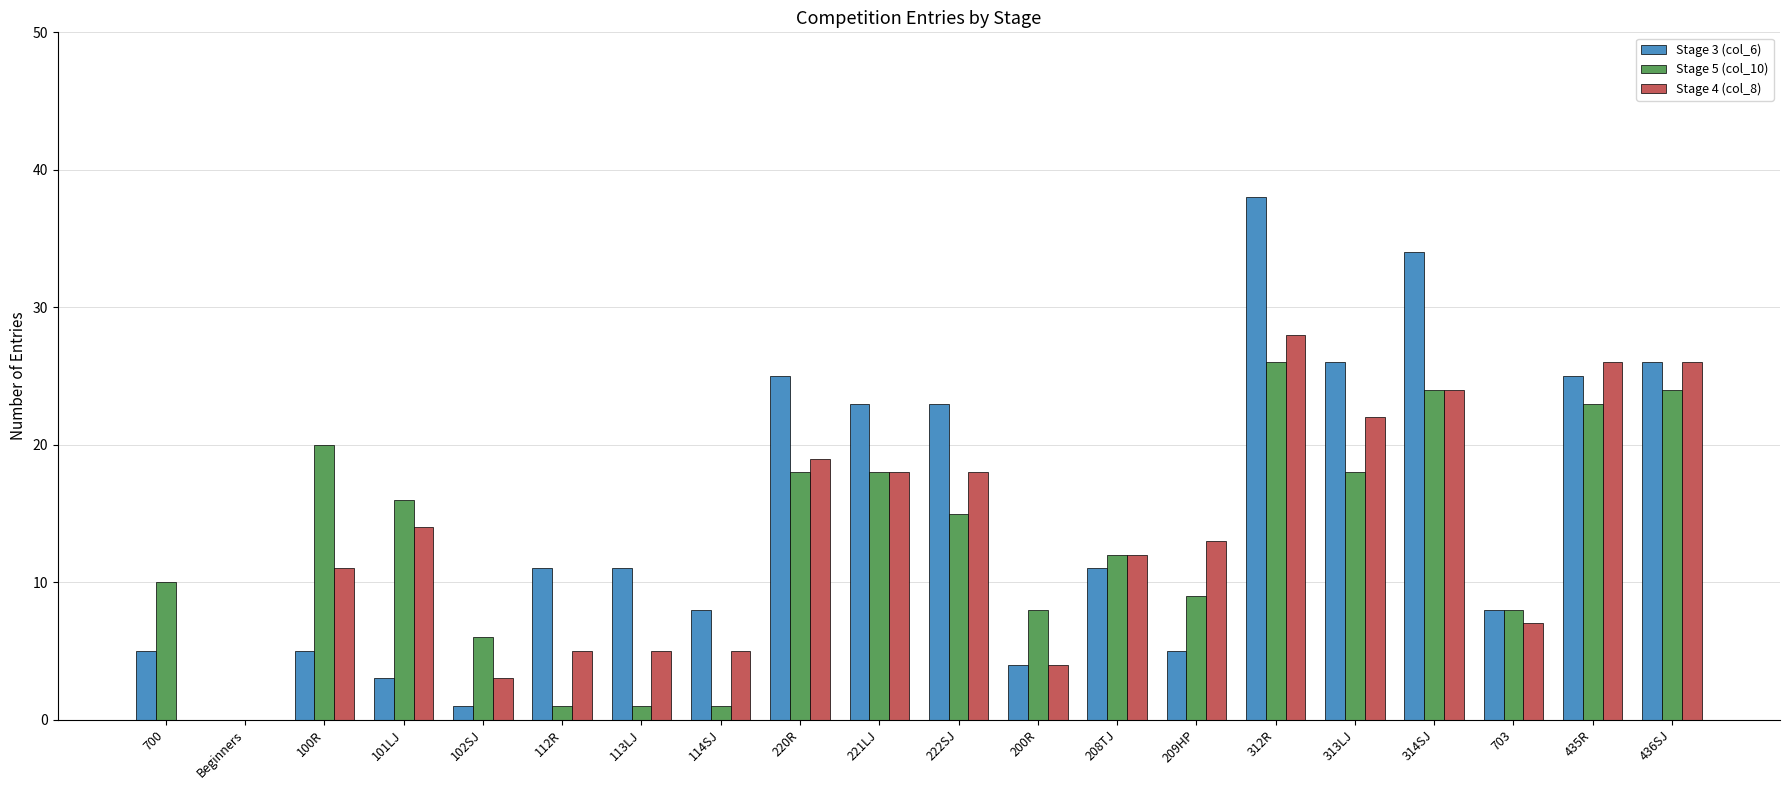

What is the highest value of the Stage 3 (col_6) series?

38